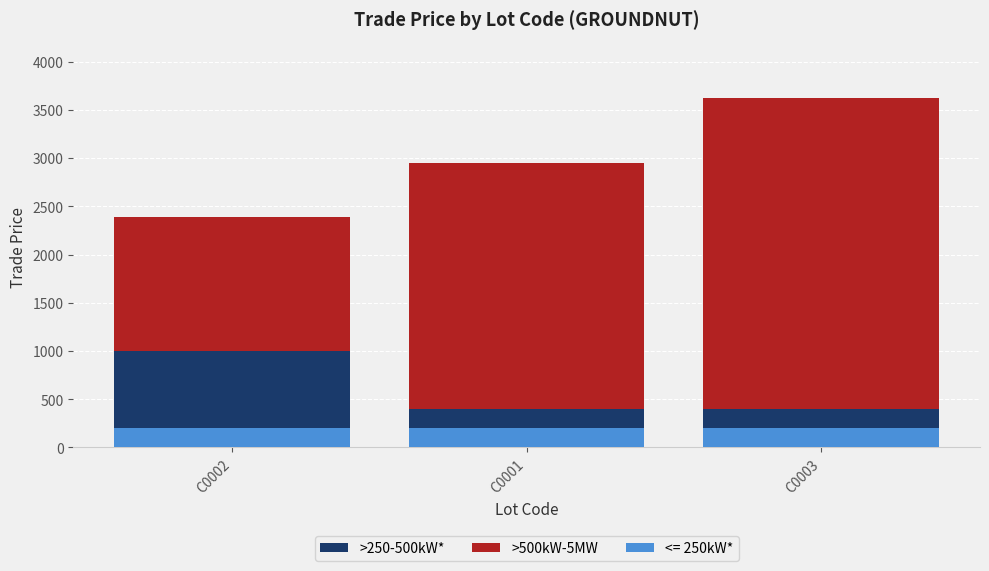

What is the average value of the >250-500kW* series?

600.0